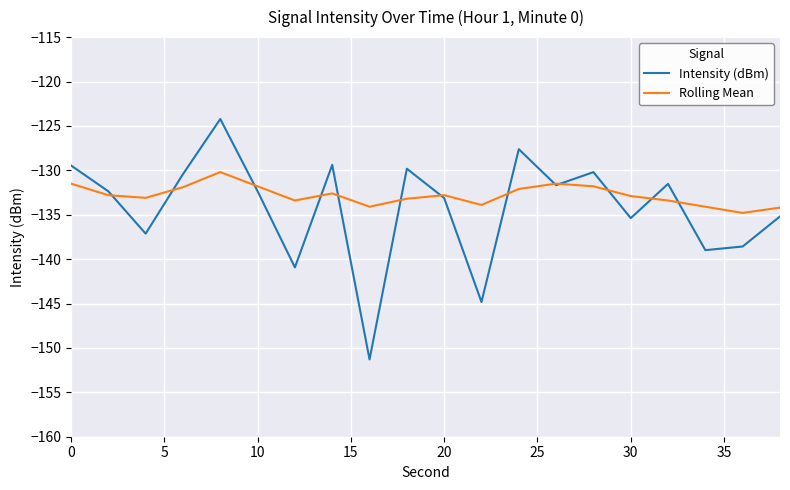

Which series has the largest range (max minus min)?

Intensity (dBm)